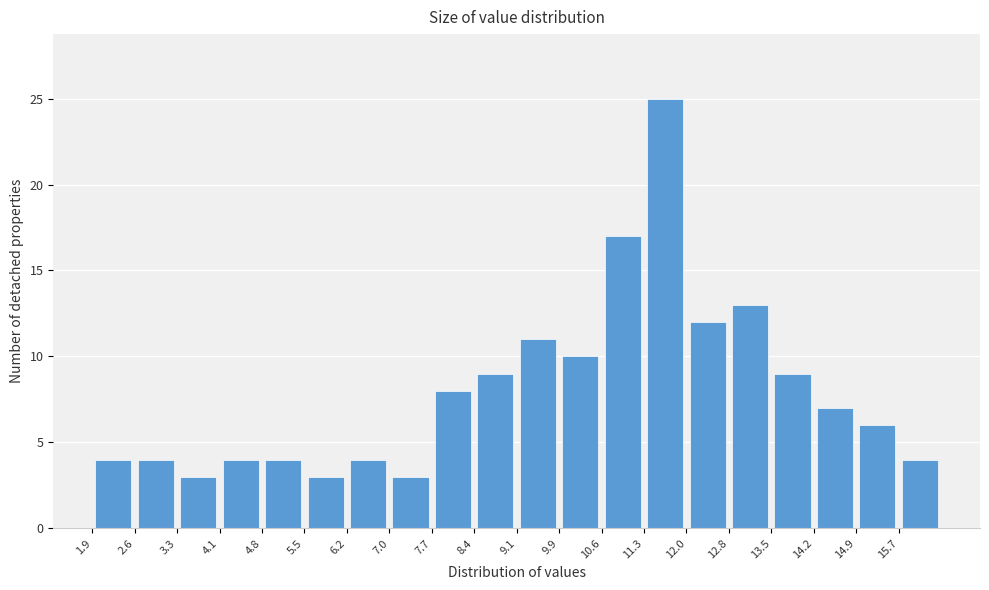

Which range on the x-axis has the tallest bar?

11.3 to 12.1